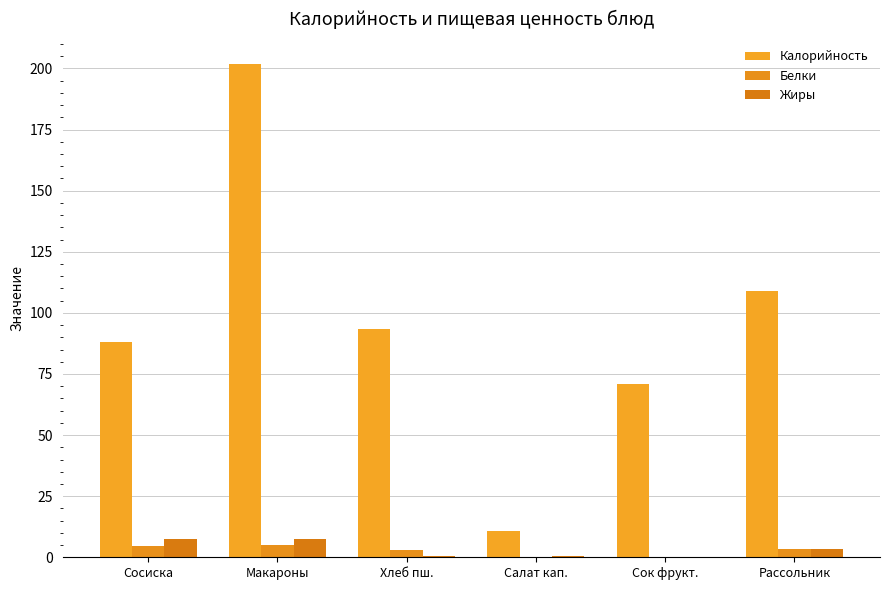

List the series in order of their peak value, highest first.

Калорийность, Жиры, Белки